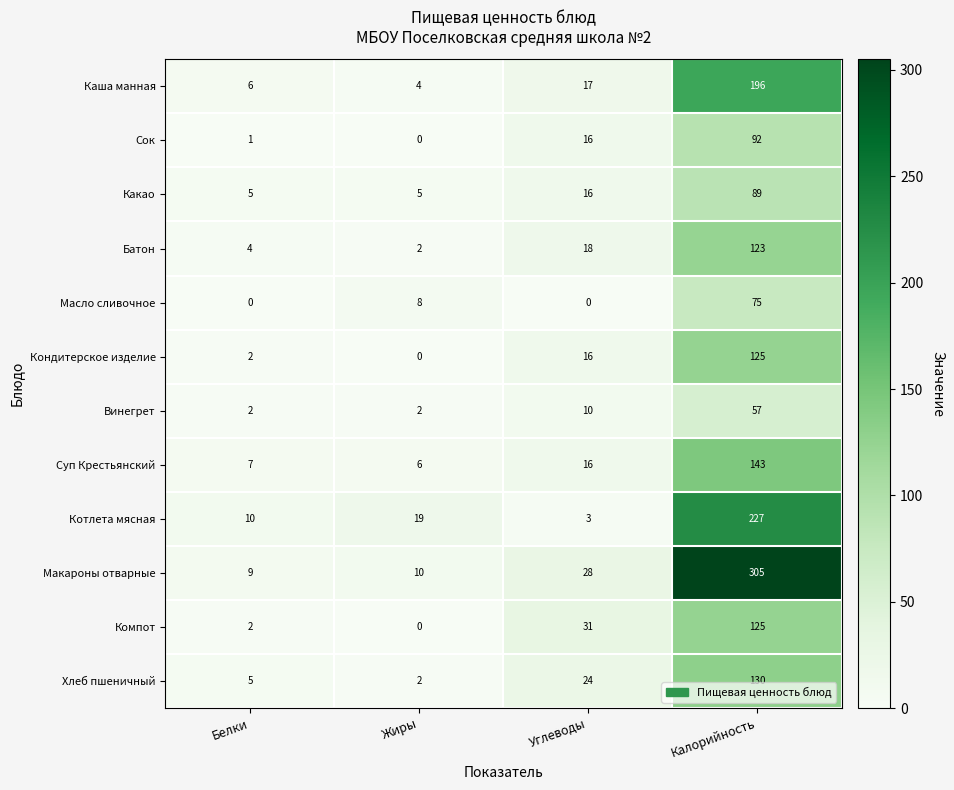

Rank the categories by Котлета мясная value from highest to lowest.

Калорийность, Жиры, Белки, Углеводы